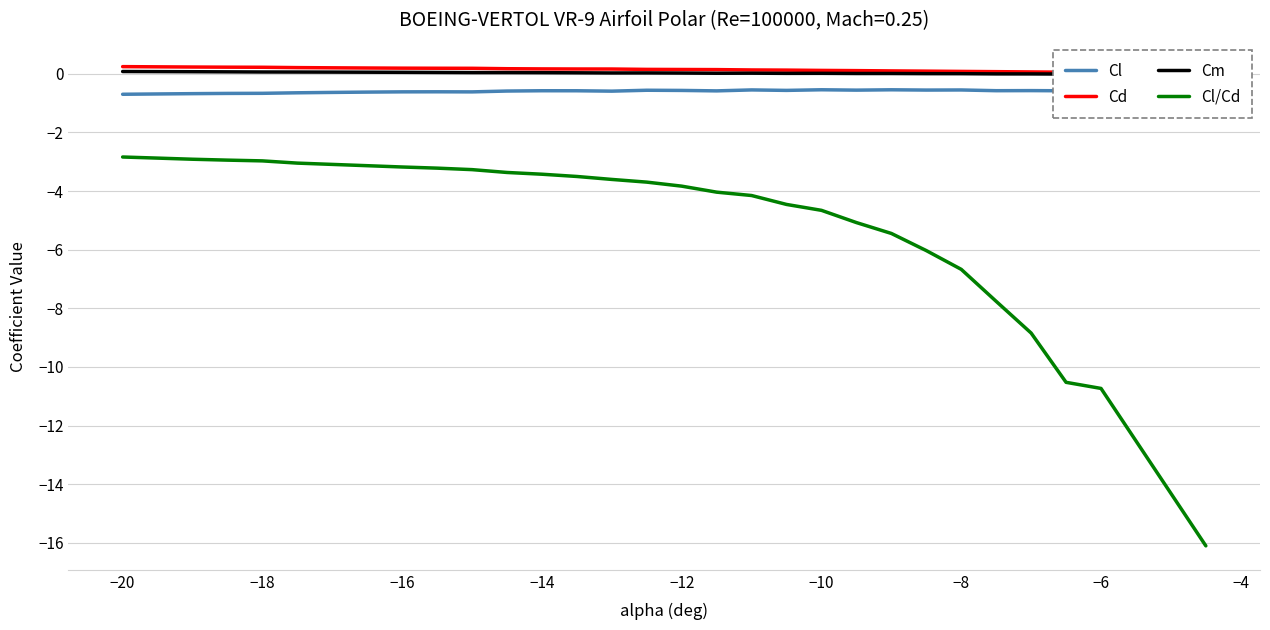

In Cm, how many points are higher than both neighbors (excluding endpoints)?

3